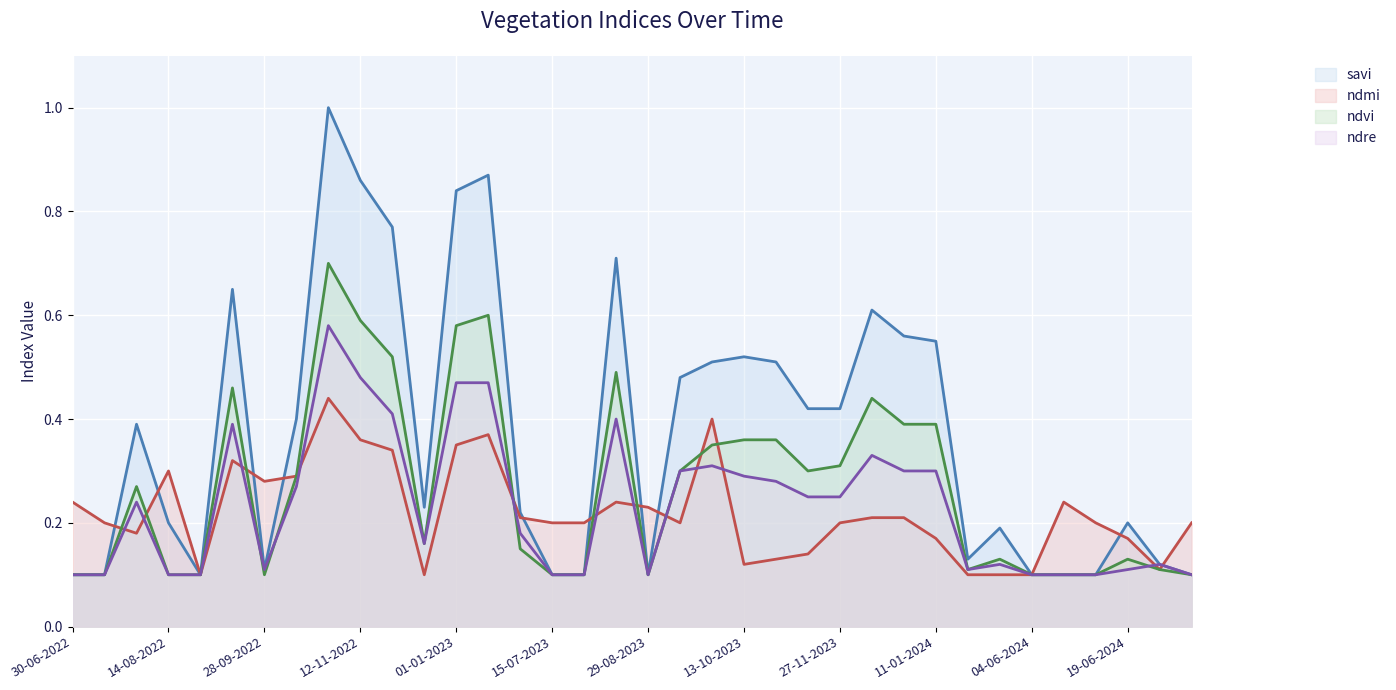

What is the difference between the maximum and minimum values in the ndre series?

0.5